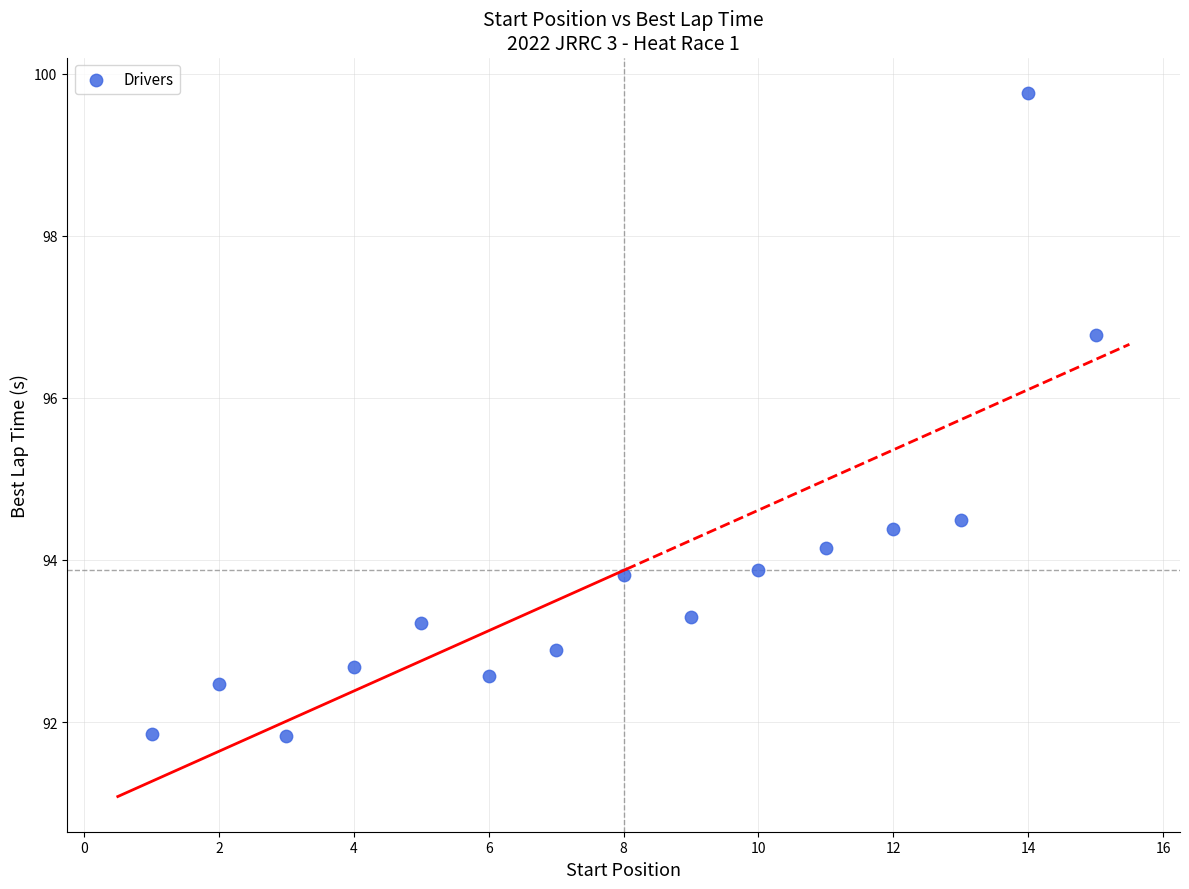

What Y value in the scatter plot is closest to 95?

94.5